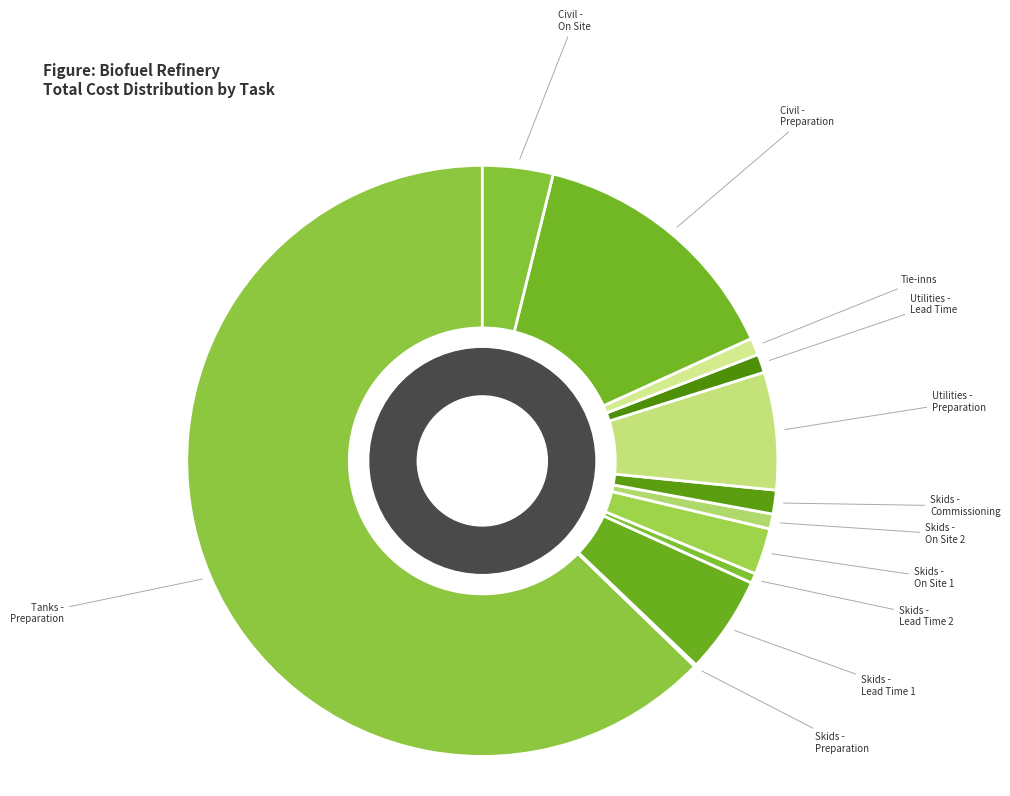

Is the sum of Tie-inns and Skids - Lead Time 1 greater than half?

No